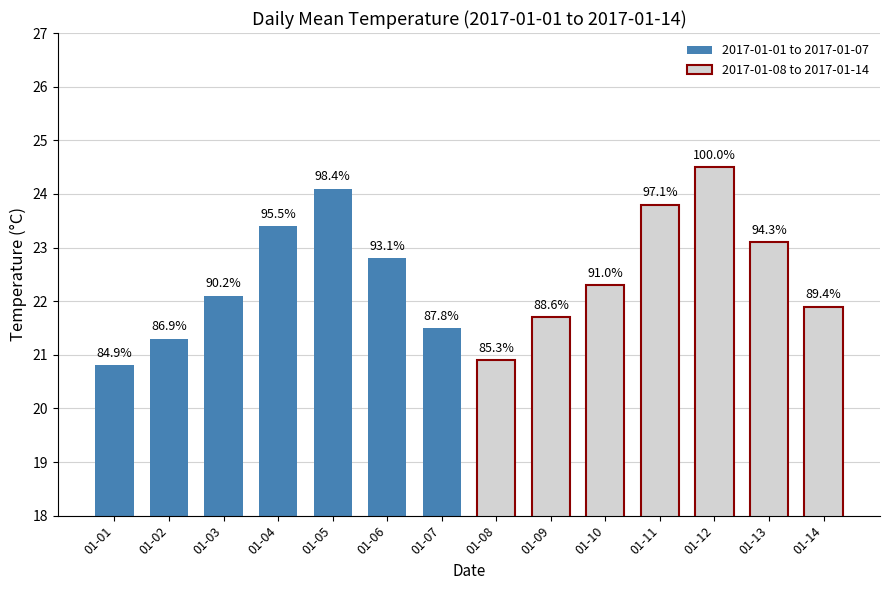

Reading right to left, transcribe all the data shown in this chart.

2017-01-01 to 2017-01-07: 21.5	22.8	24.1	23.4	22.1	21.3	20.8
2017-01-08 to 2017-01-14: 21.9	23.1	24.5	23.8	22.3	21.7	20.9